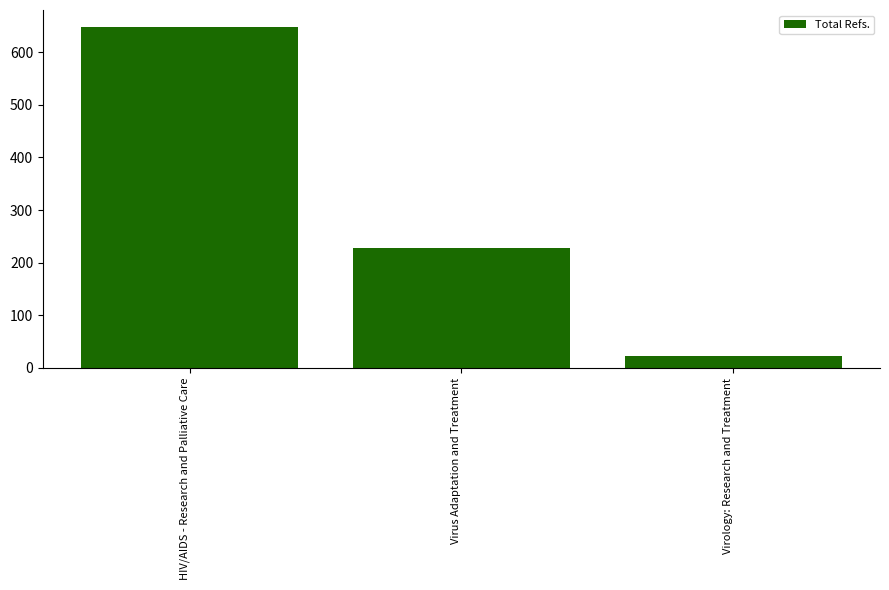

Reading left to right, what are all the values shown in this chart?

HIV/AIDS - Research and Palliative Care=648	Virus Adaptation and Treatment=227	Virology: Research and Treatment=22